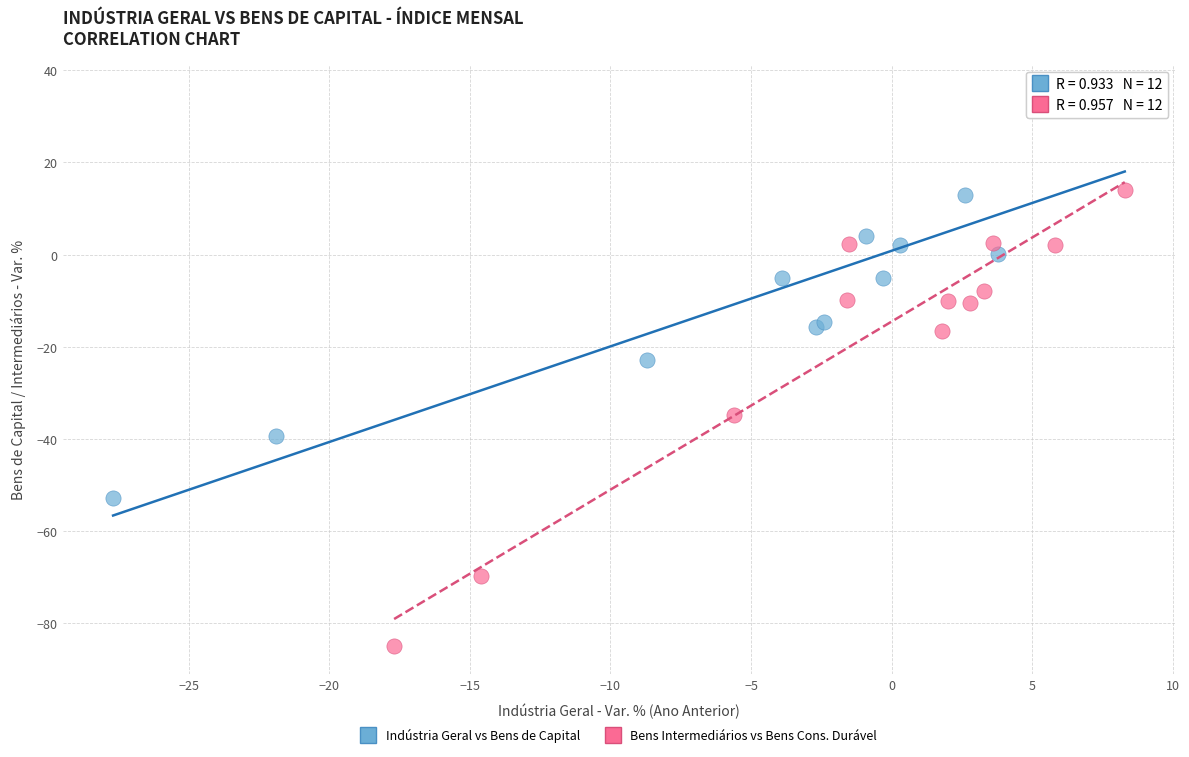

Which series reaches the maximum Y coordinate?

Indústria Geral vs Bens de Capital